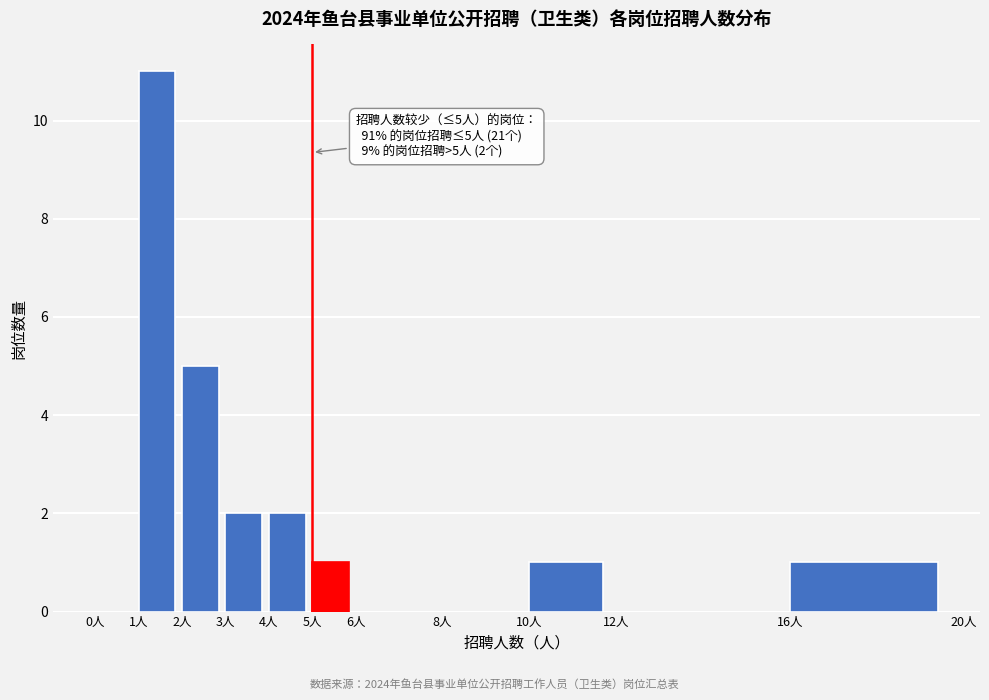

Over which range of the x-axis is the bar tallest?

1 to 2